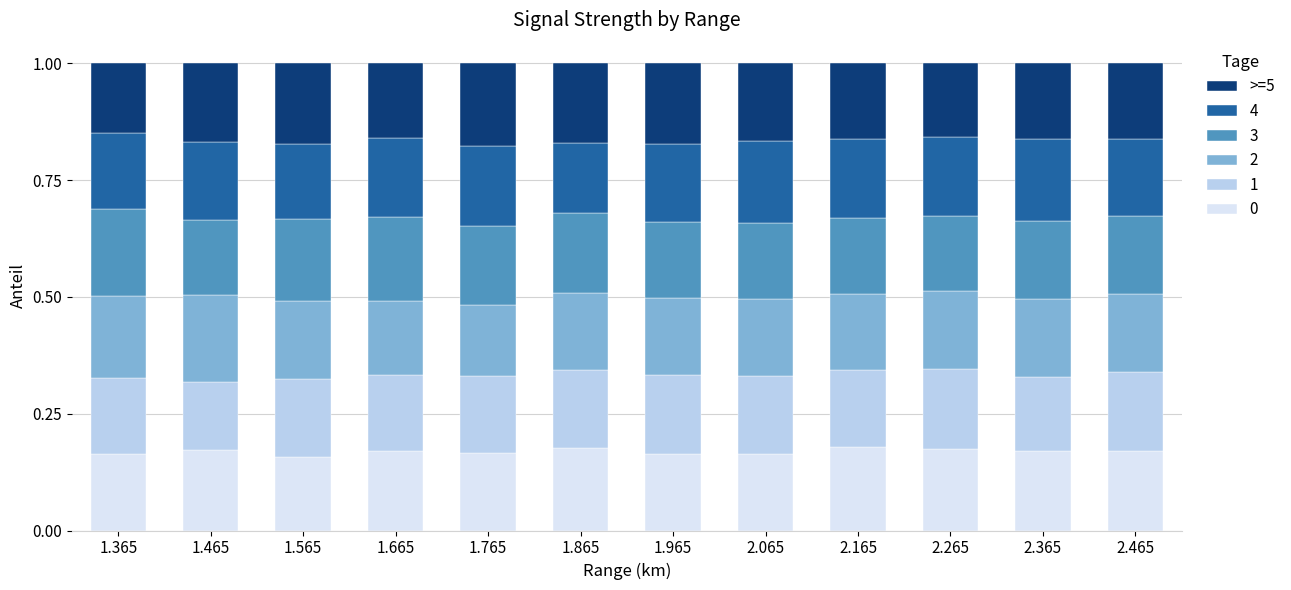

What is the total value across all series at 1.465?

1.0